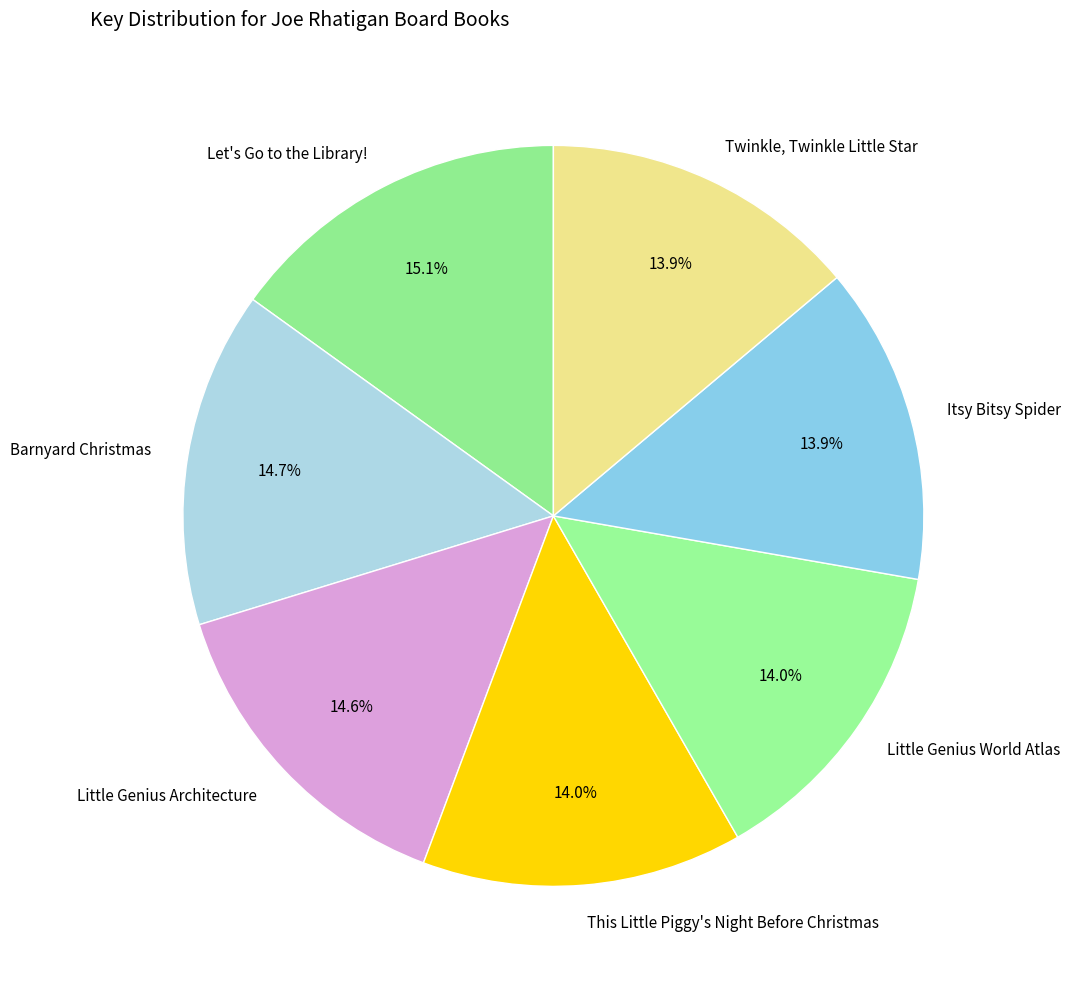

True or false: Twinkle, Twinkle Little Star accounts for 14% of the total.

True